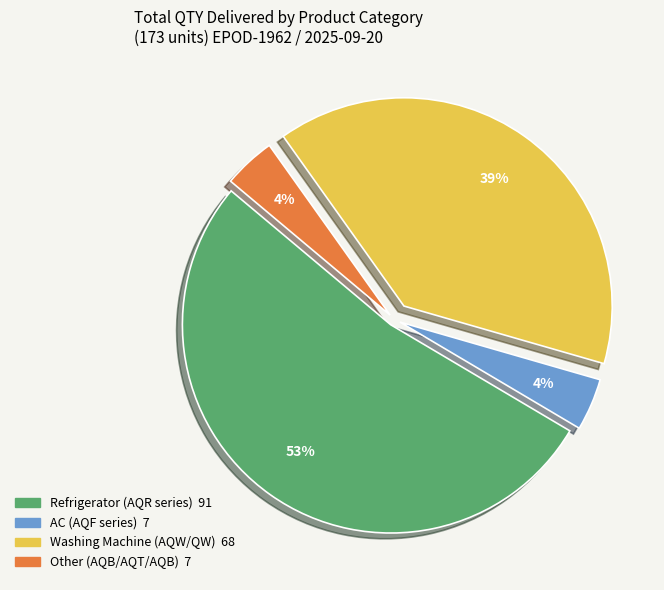

To the nearest percent, what is the average slice percentage?

25%